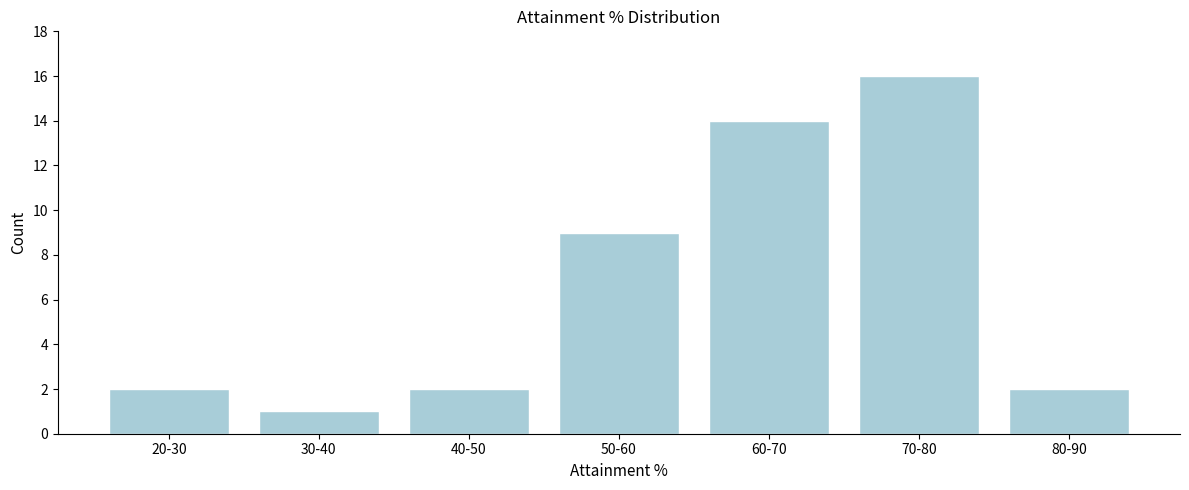

Reading left to right, what are all the values shown in this chart?

20-30=2	30-40=1	40-50=2	50-60=9	60-70=14	70-80=16	80-90=2